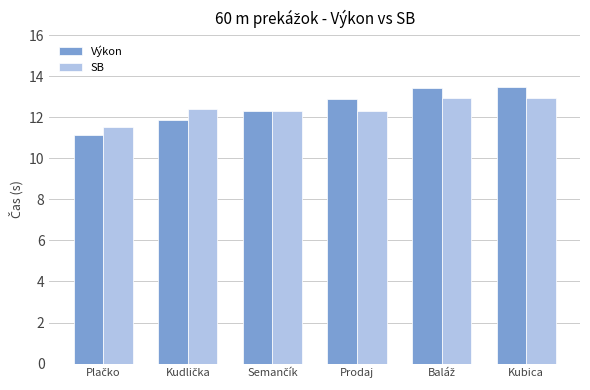

What is the total value across all series at Prodaj?

25.2